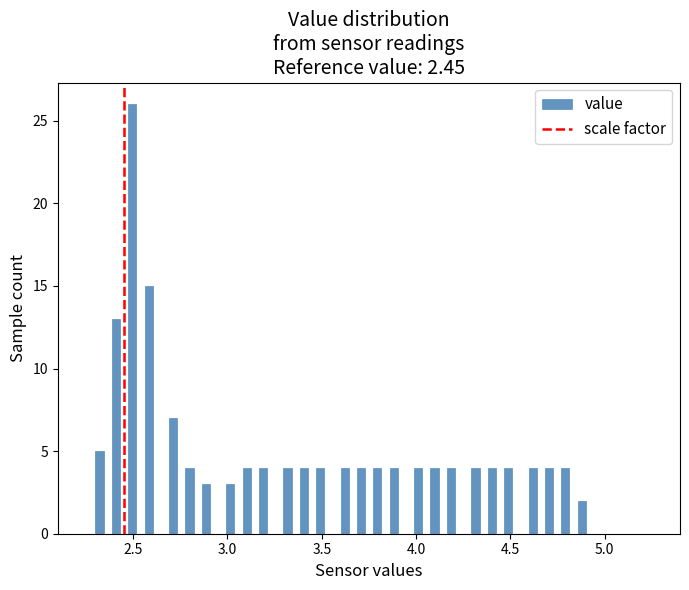

Read against the x-axis, roughly where is the centre of the tallest bar?

2.50